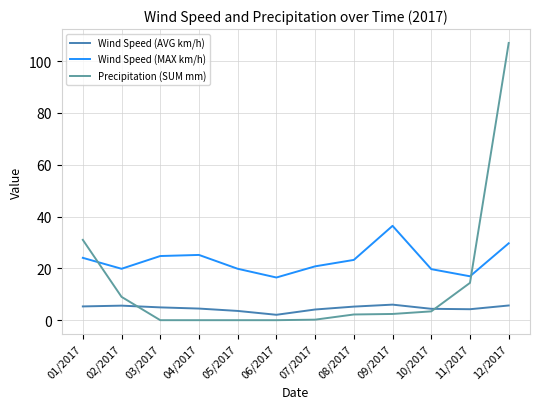

Which series changed the most between 11/2017 and 12/2017?

Precipitation (SUM mm)